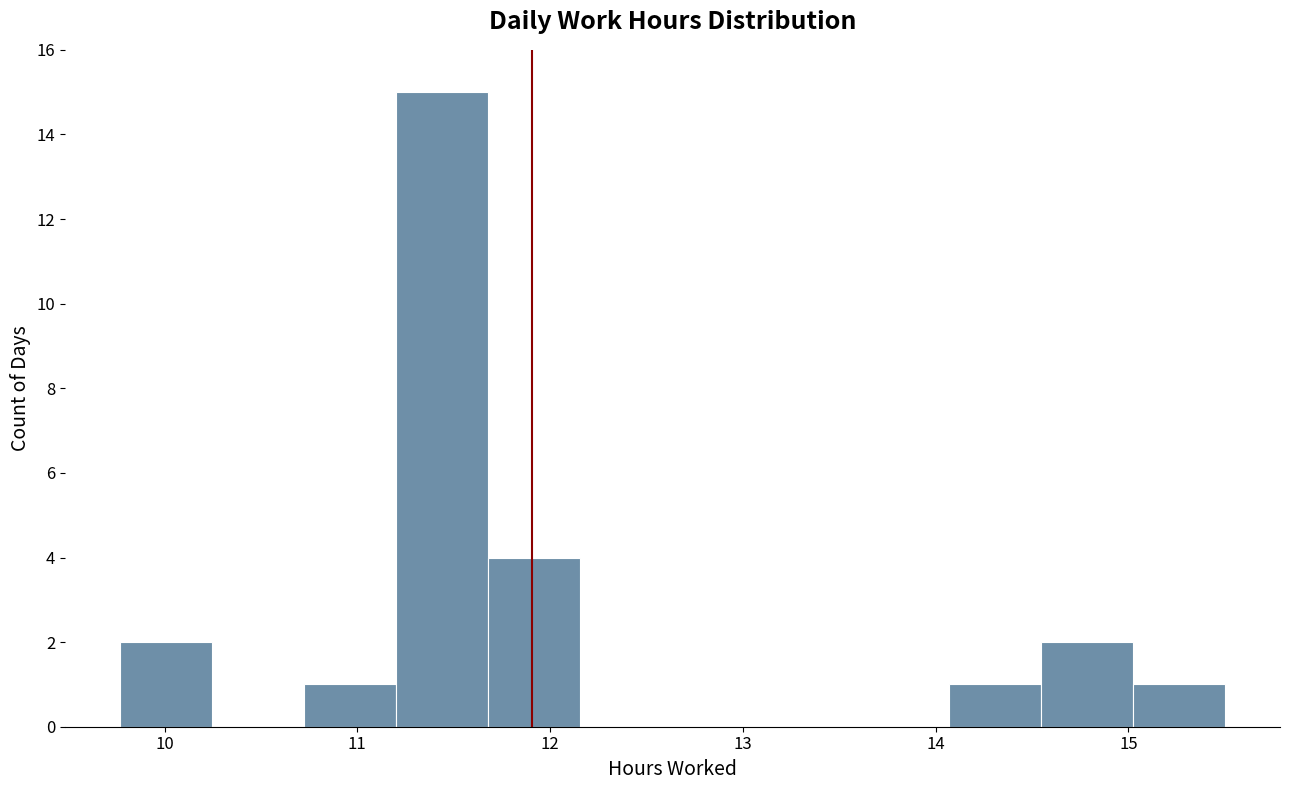

Reading left to right, transcribe this chart: for each bar, give the range it covers on the x-axis and its height. Neither the bar edges nor the heights are printed on the chart, so give them approximately, as read against the axes.

9.8 to 10.2: 2
10.2 to 10.7: 0
10.7 to 11.2: 1
11.2 to 11.7: 15
11.7 to 12.2: 4
12.2 to 12.6: 0
12.6 to 13.1: 0
13.1 to 13.6: 0
13.6 to 14.1: 0
14.1 to 14.5: 1
14.5 to 15.0: 2
15.0 to 15.5: 1